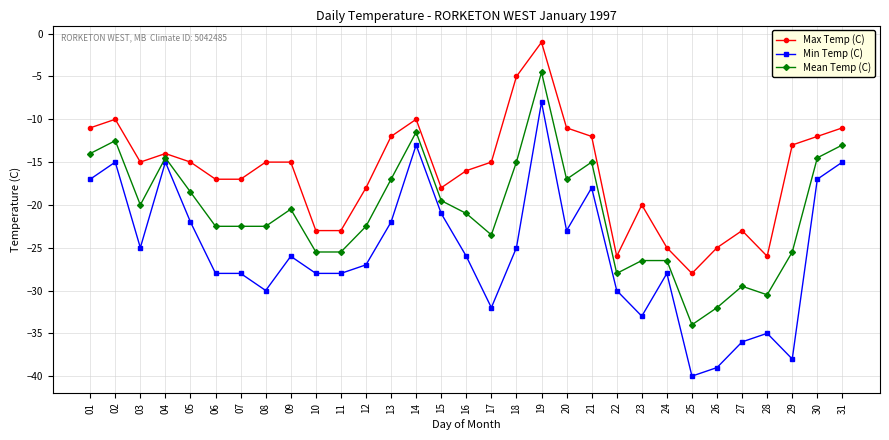

True or false: Max Temp (C) and Min Temp (C) cross at least once.

False